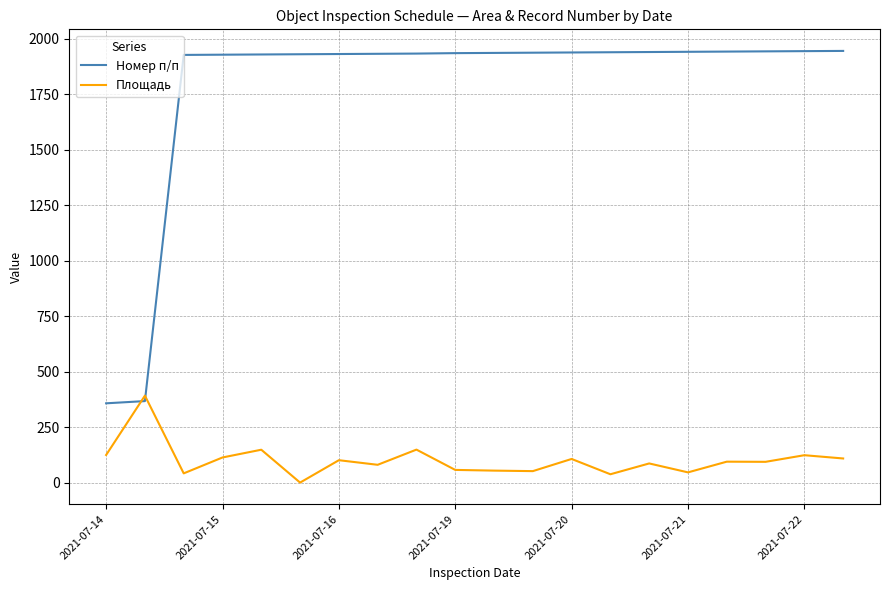

What is the maximum value for Номер п/п?

1945.0